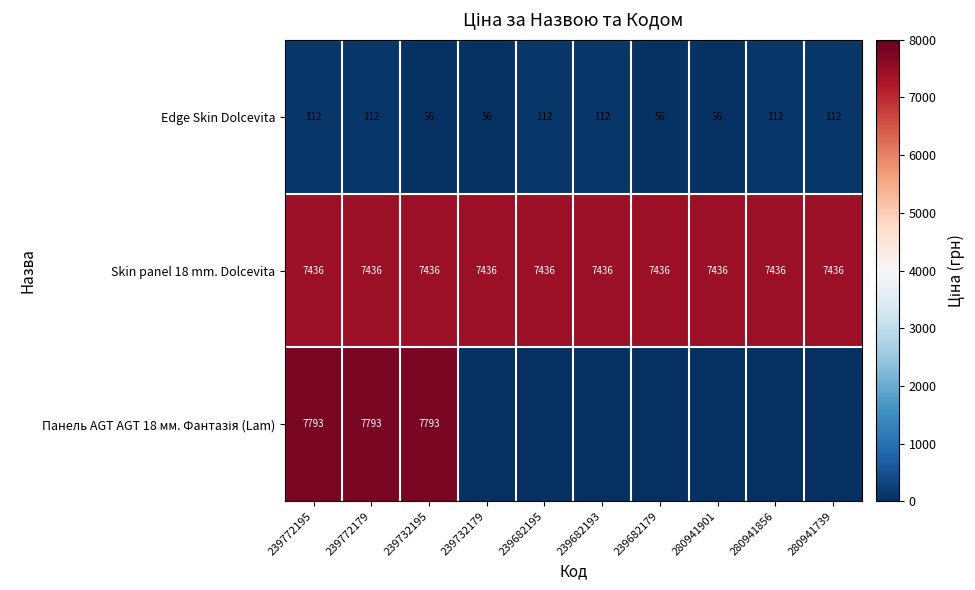

What is the total value across all series at 239682193?

7547.8